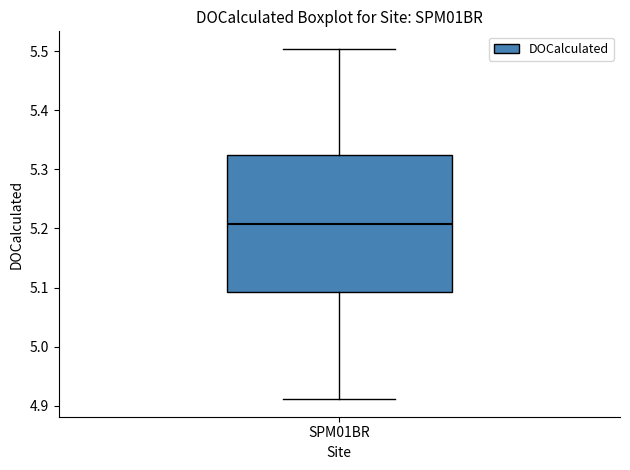

Transcribe this box plot: give where the median line is, the range the box spans, and where the two whiskers end, as read against the y-axis. The values are not printed on the chart, so give them approximately, as read against the axis.

median 5.21, box 5.09 to 5.32, whiskers 4.91 to 5.50